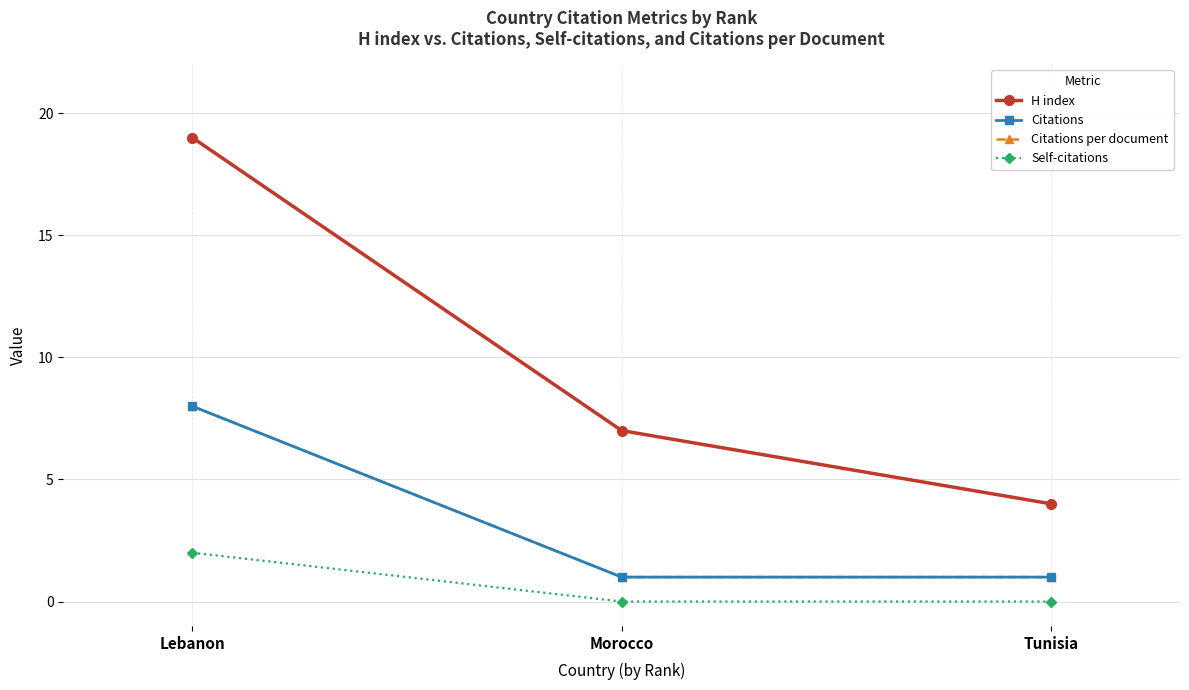

Is this an area chart (filled region under the line)?

No